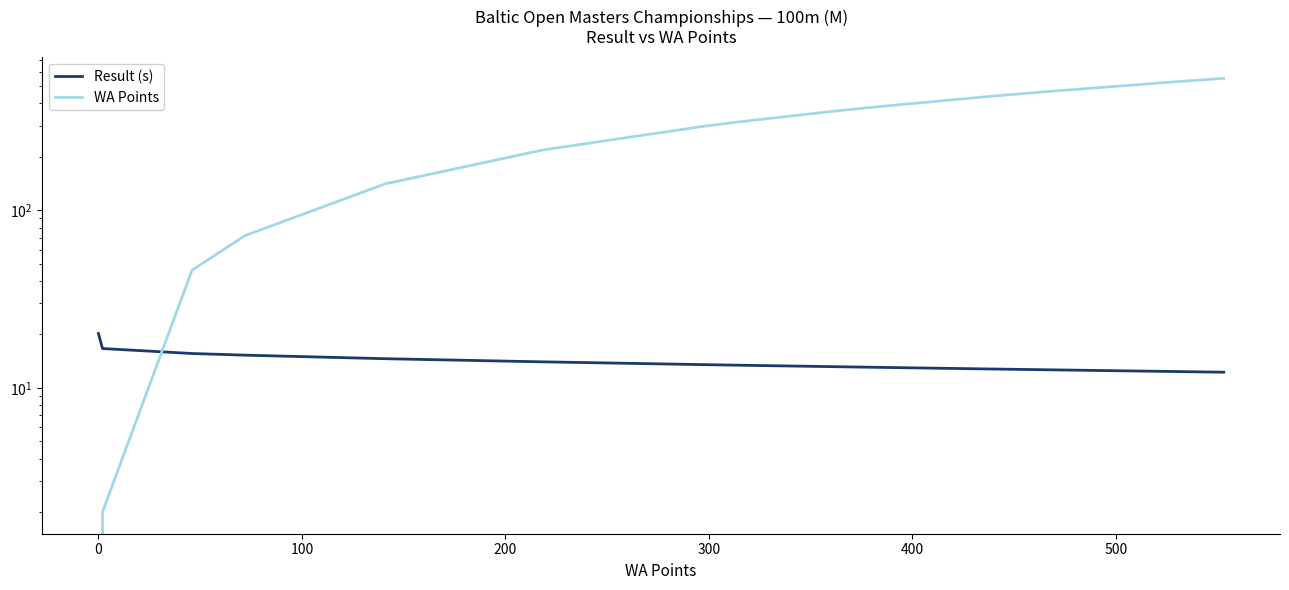

What is the maximum value for Result (s)?

20.2